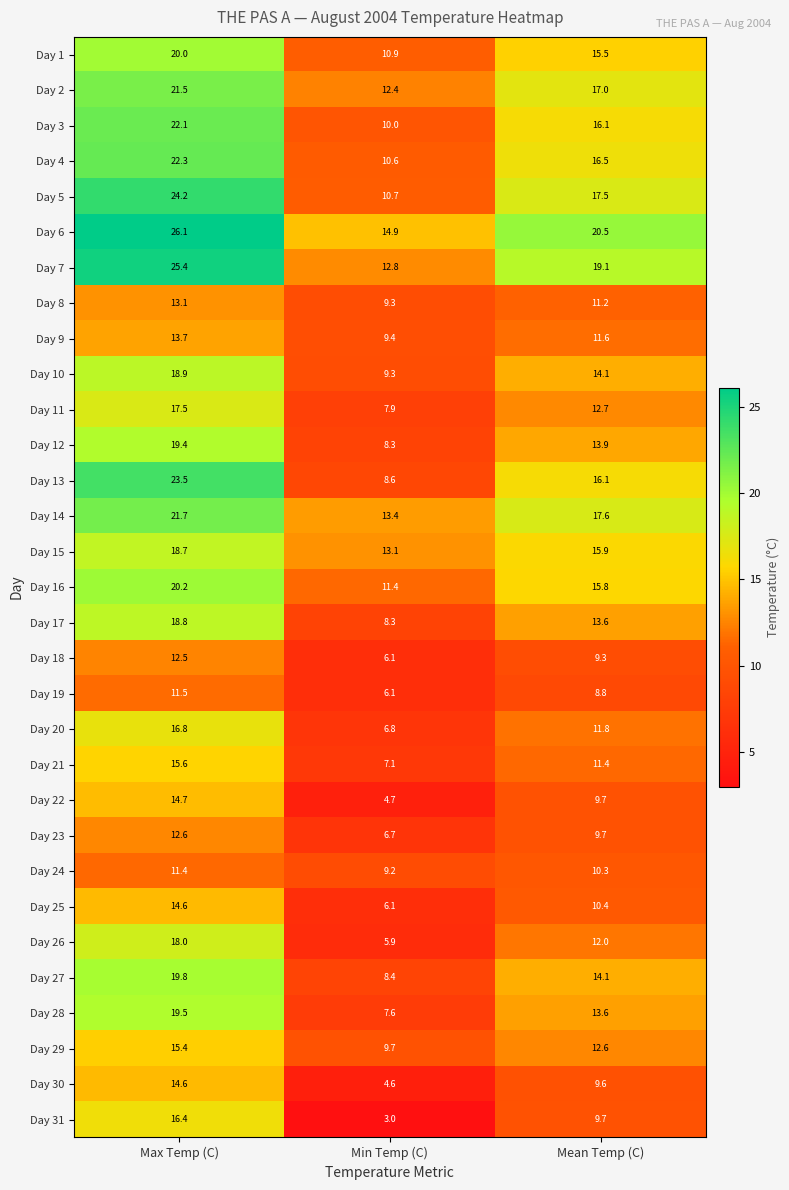

Between Max Temp (C) and Mean Temp (C), which series saw the biggest shift?

Day 13